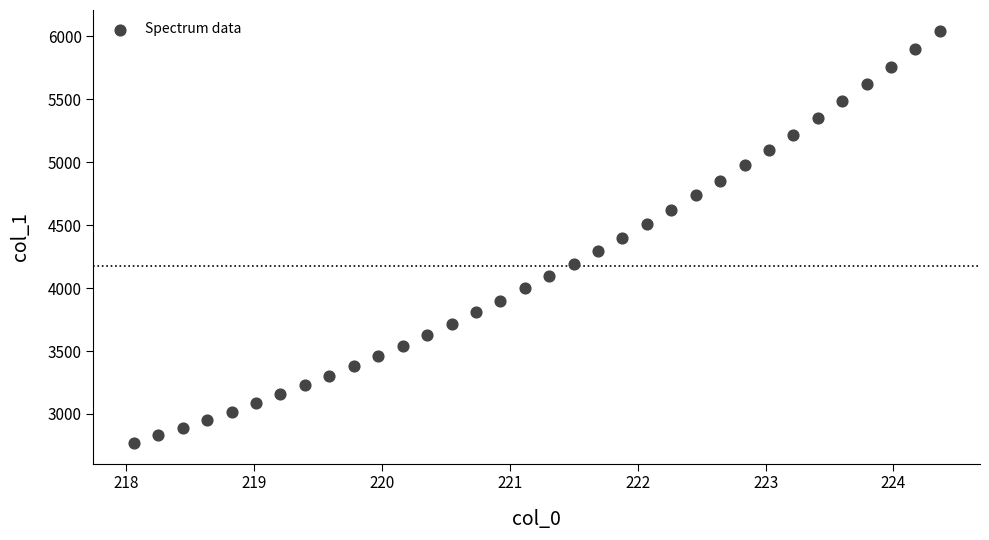

What is the range of X values (max minus min)?

6.3